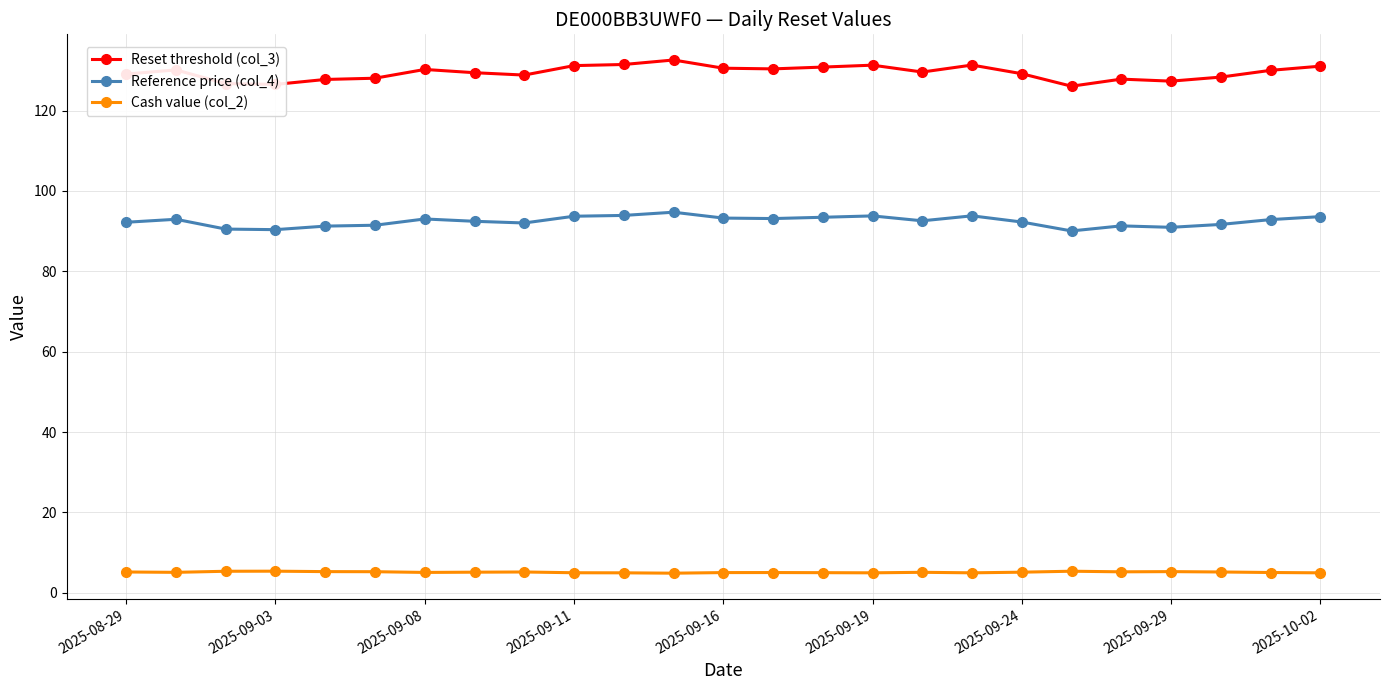

True or false: Reference price (col_4) has more than 2 points higher than both neighbors.

True